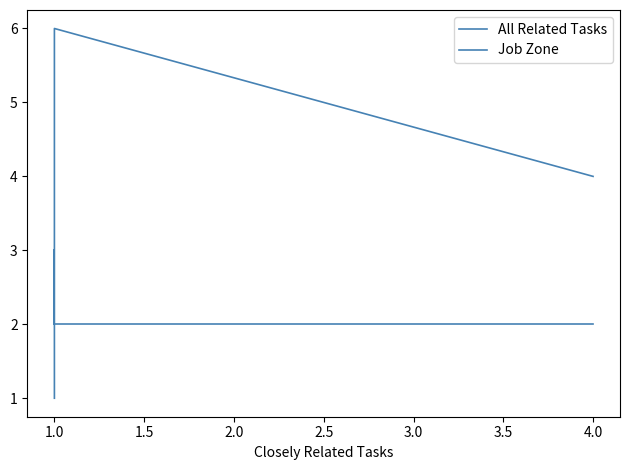

True or false: Job Zone and All Related Tasks cross at least once.

False